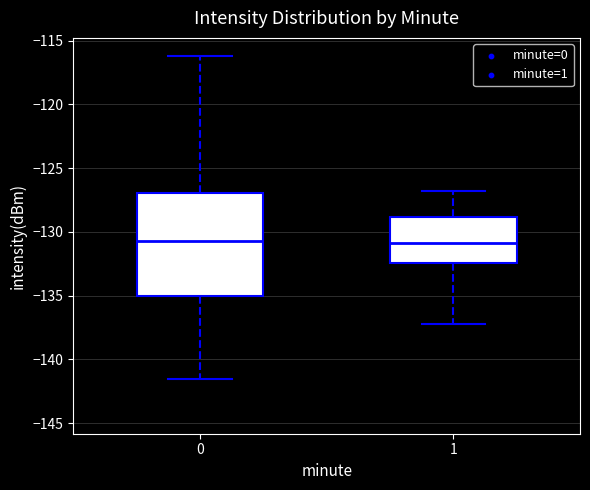

Which box is the tallest, from its lower edge to its upper edge?

0